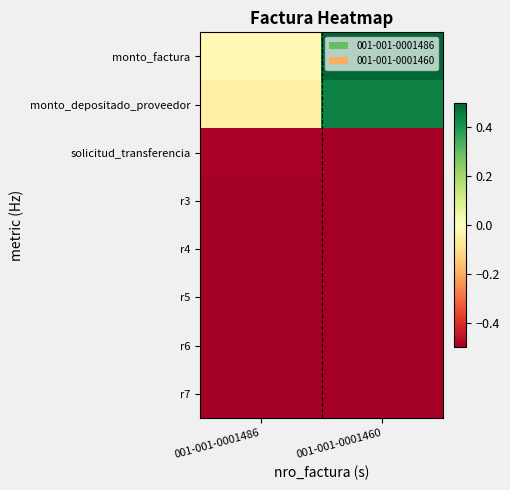

Which has a higher value, 001-001-0001460 or 001-001-0001486?

001-001-0001460